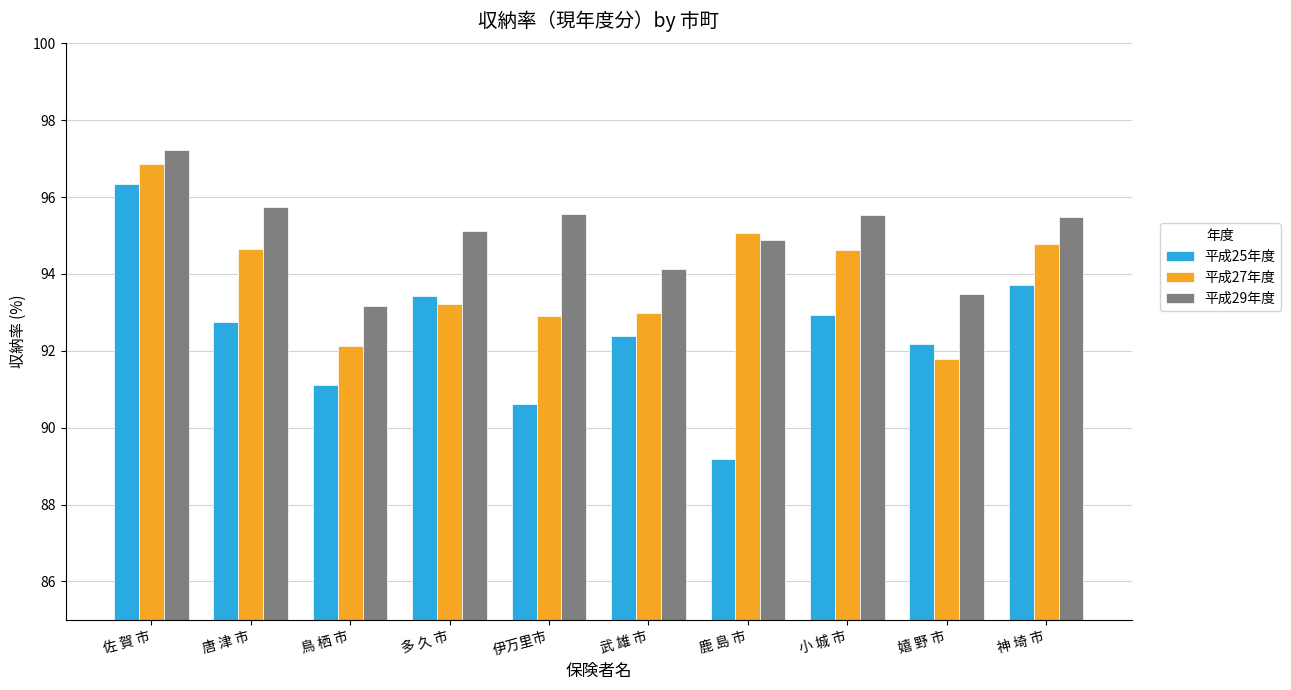

List the labels in order of 平成25年度 value, largest first.

佐 賀 市, 神 埼 市, 多 久 市, 小 城 市, 唐 津 市, 武 雄 市, 嬉 野 市, 鳥 栖 市, 伊万里市, 鹿 島 市